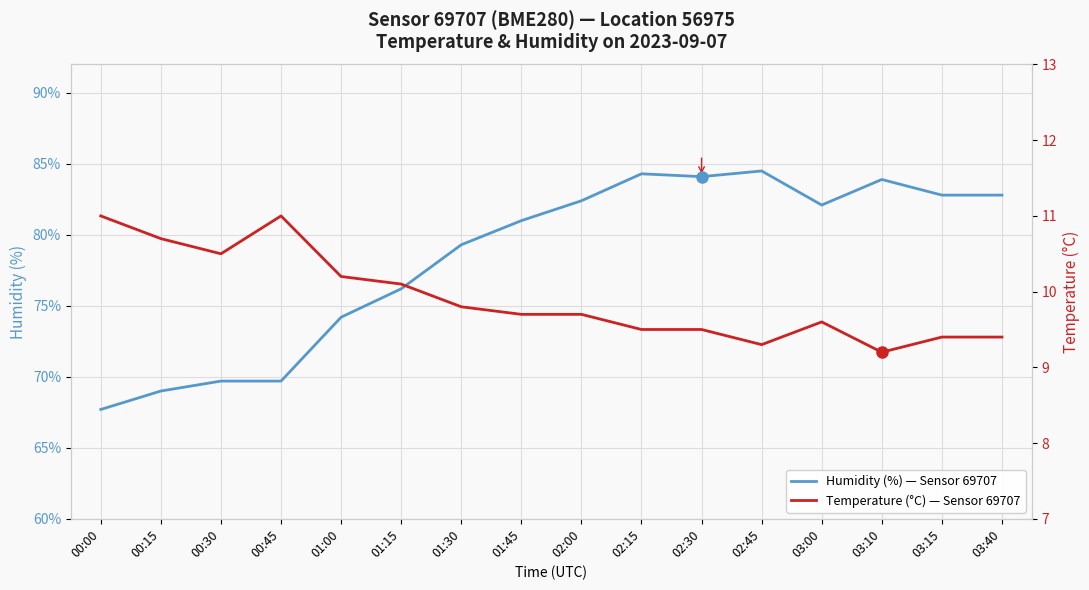

What is the value of the Humidity (%) — Sensor 69707 point at the 13th from the left?

82.1